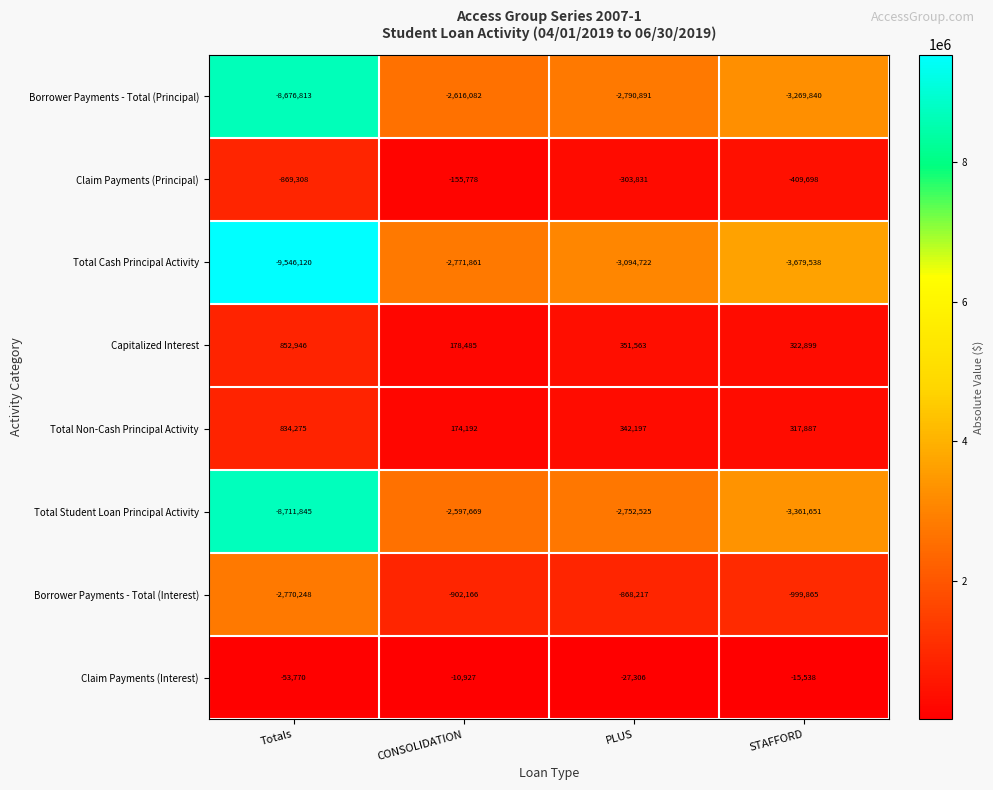

Is it true that Borrower Payments - Total (Interest) equals -2770248 at Totals?

True